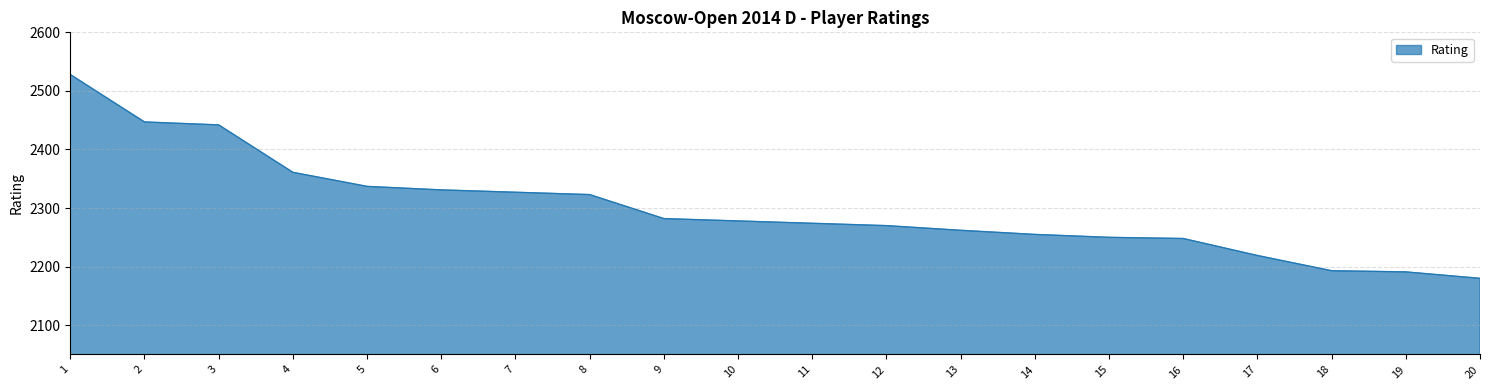

What is the smallest value displayed?

2180